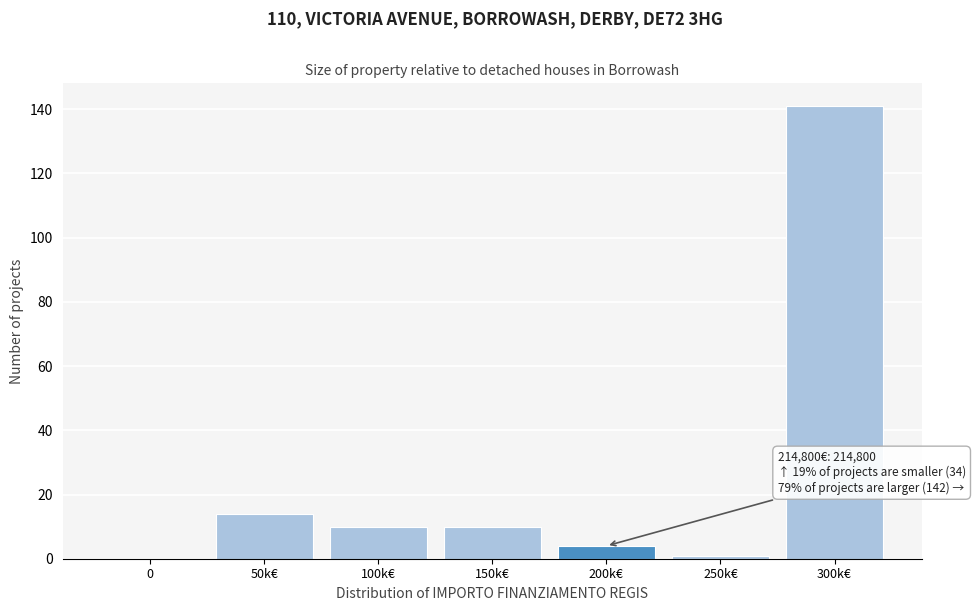

Reading left to right, transcribe all the data shown in this chart.

0=0	50k€=14	100k€=10	150k€=10	200k€=4	250k€=1	300k€=141